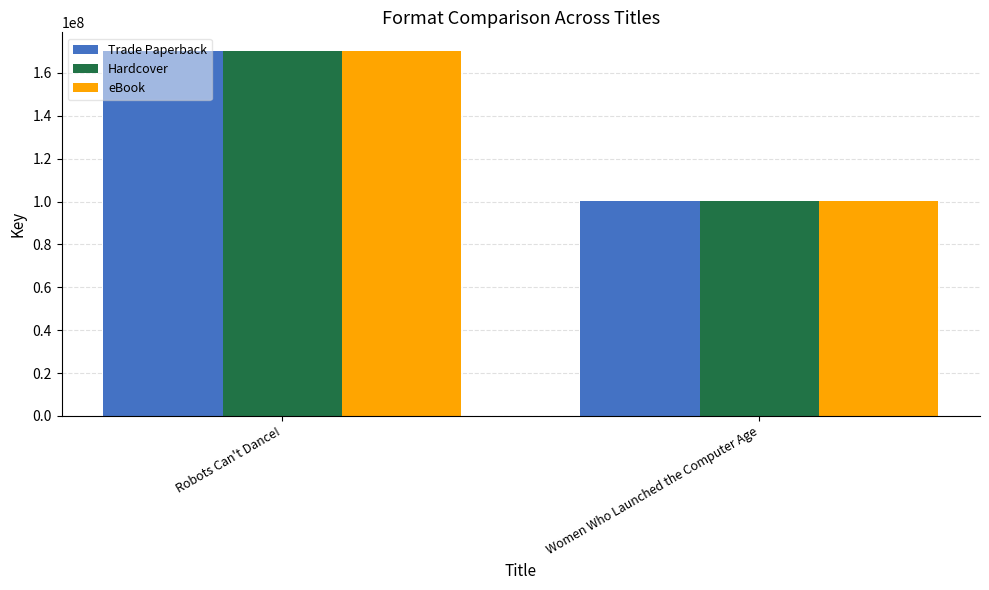

What are all the series names shown in the legend?

Trade Paperback, Hardcover, eBook